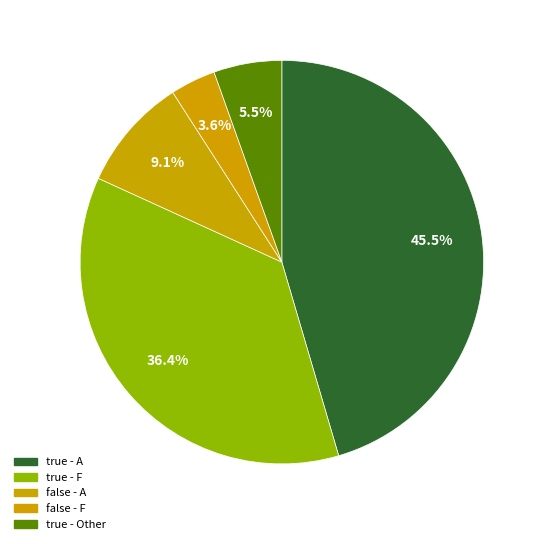

True or false: true - Other accounts for 1% of the total.

False